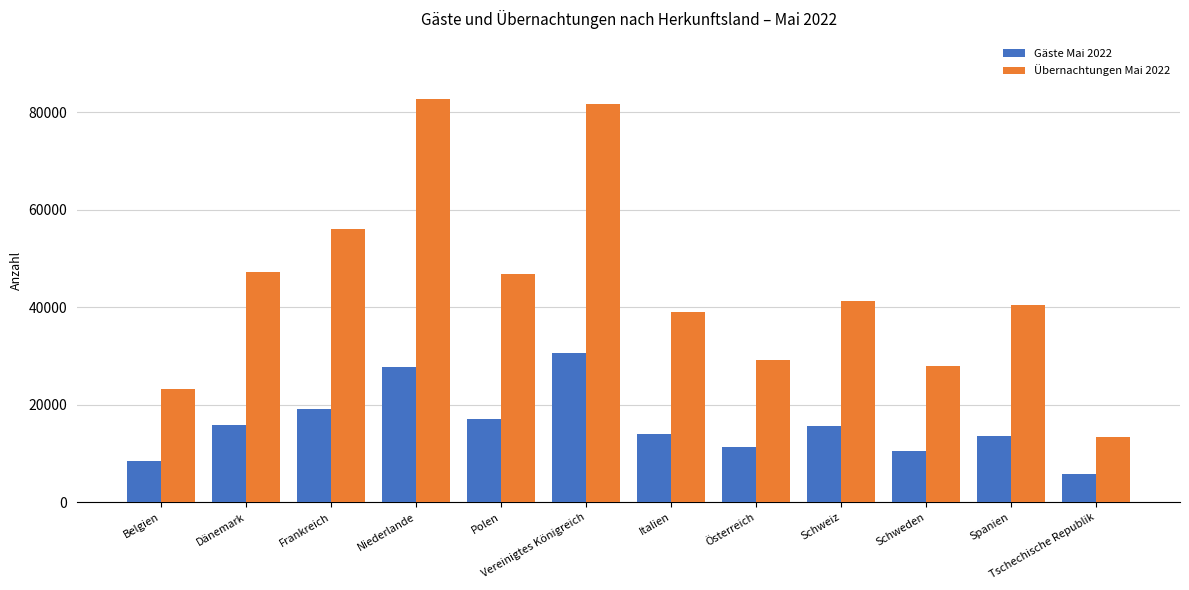

What is the sum of all Gäste Mai 2022 values?

189587